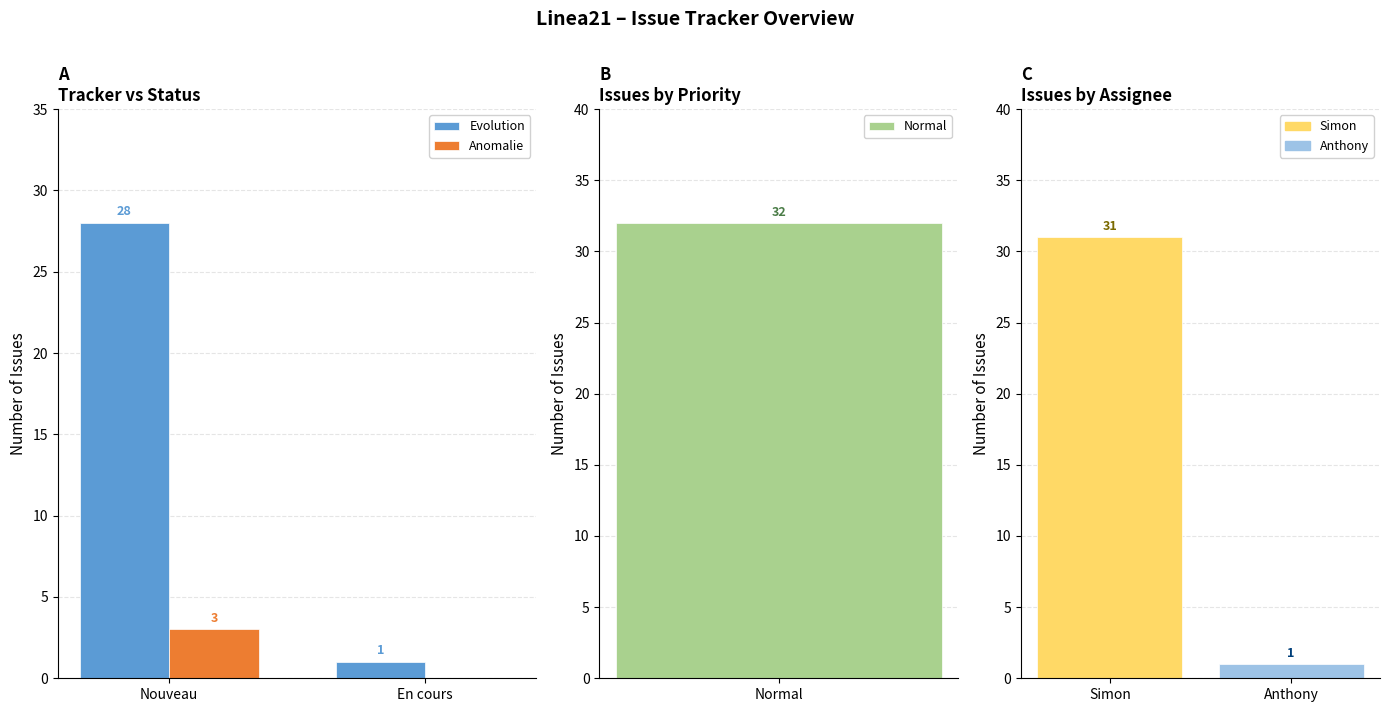

Which has a higher value, Nouveau or En cours?

Nouveau